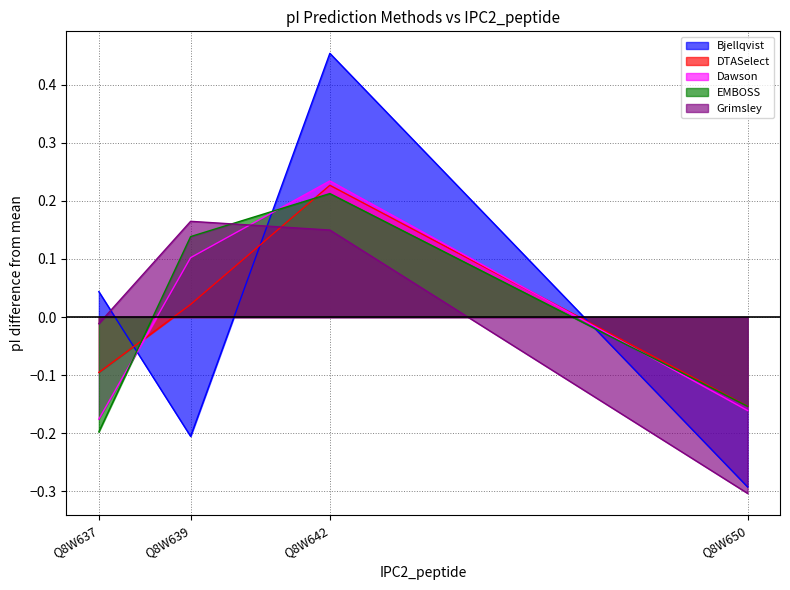

True or false: EMBOSS has more than 1 interior local peaks.

False